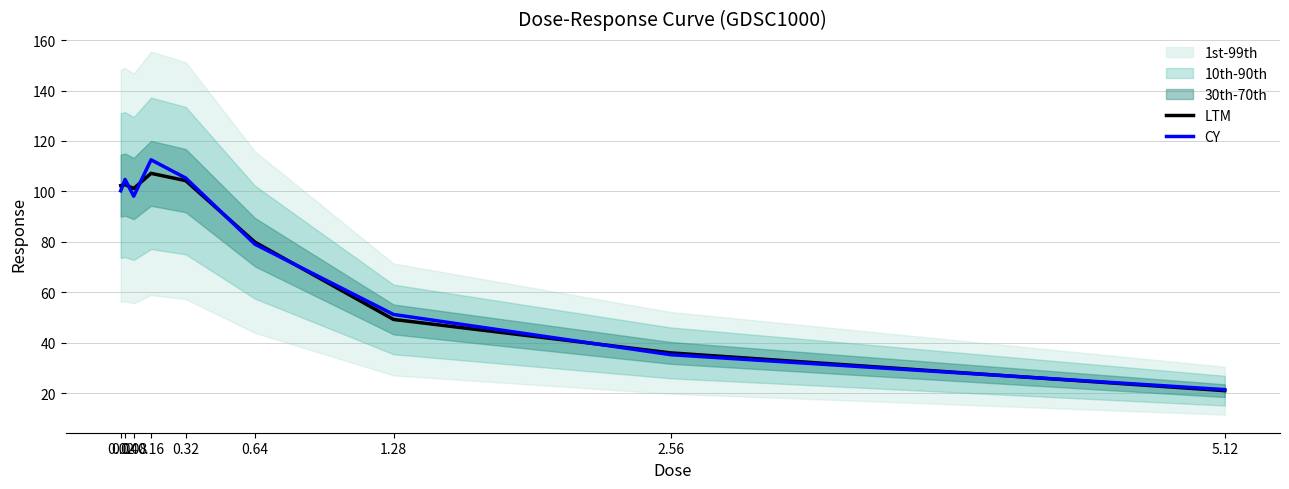

What is the difference between the second highest and minimum values in the CY series?

83.9